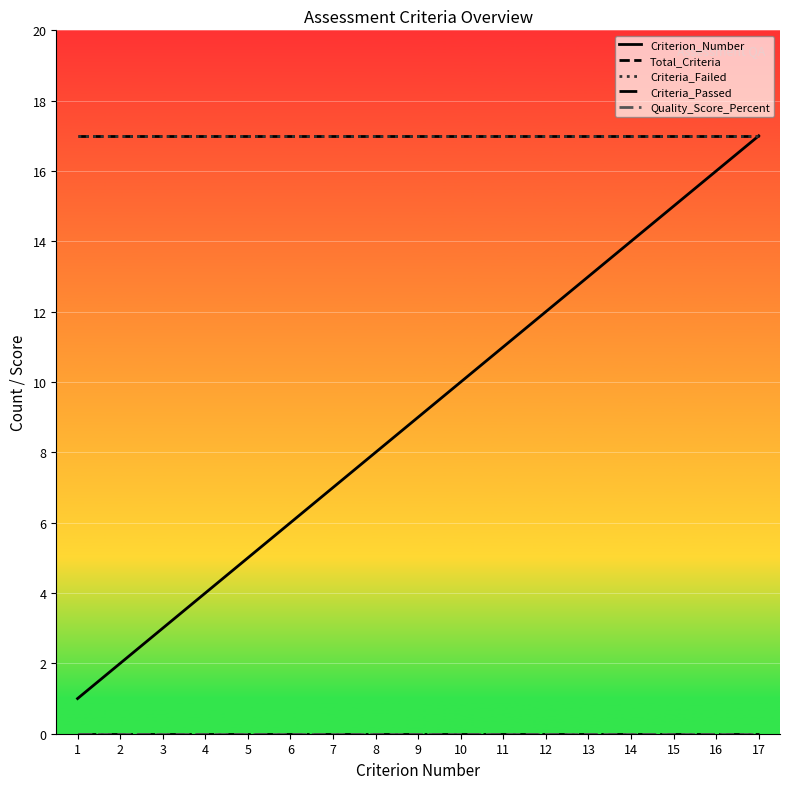

Where is Total_Criteria nearest to the value 17?

1